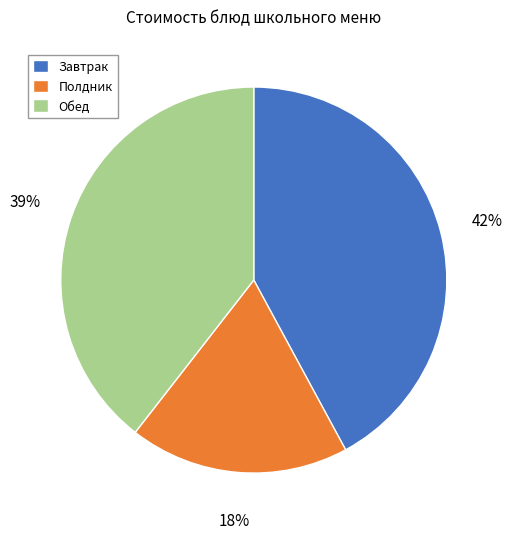

Which slice is the smallest?

Полдник